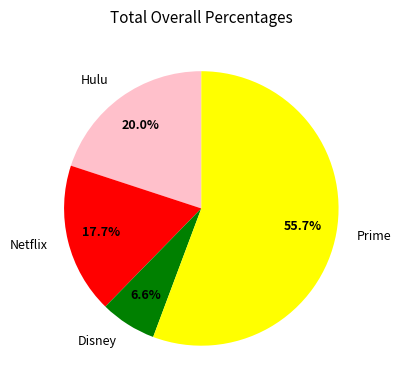

How many slices are in this pie chart?

4